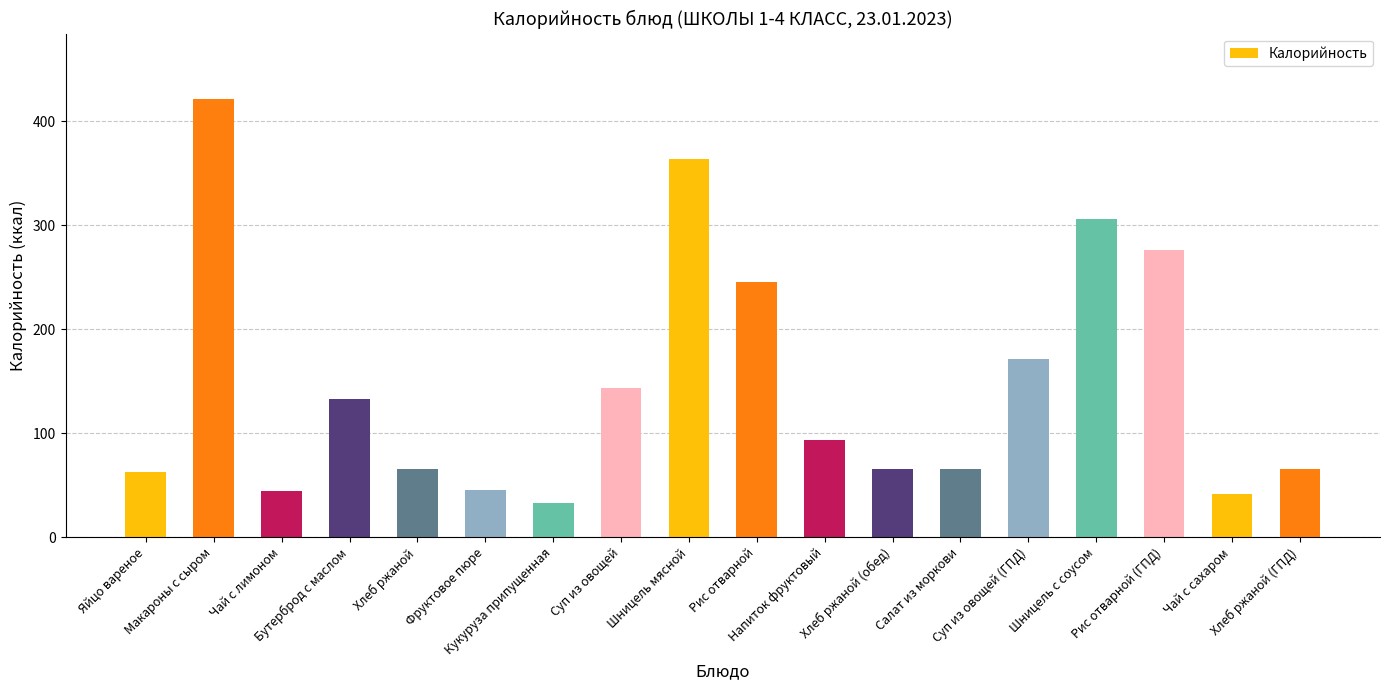

What is the label of the 9th bar from the right?

Рис отварной